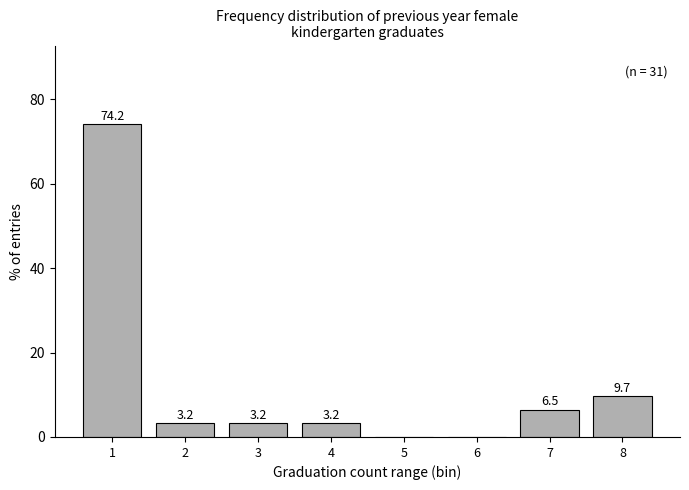

Reading left to right, list all the values displayed in this chart.

1=74.2	2=3.2	3=3.2	4=3.2	5=0.0	6=0.0	7=6.5	8=9.7